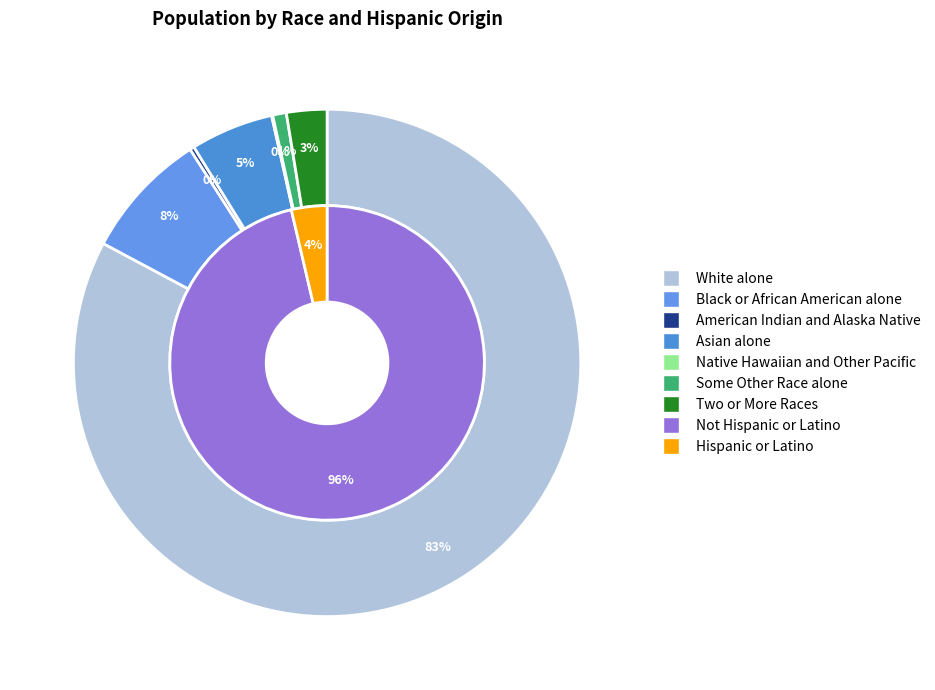

The Some Other Race alone slice represents 1% of the pie. True or false?

True